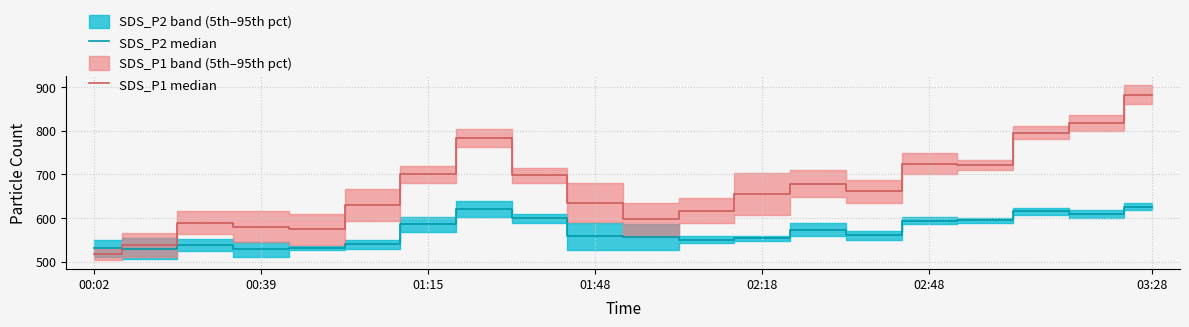

How many data points does each series have?

20